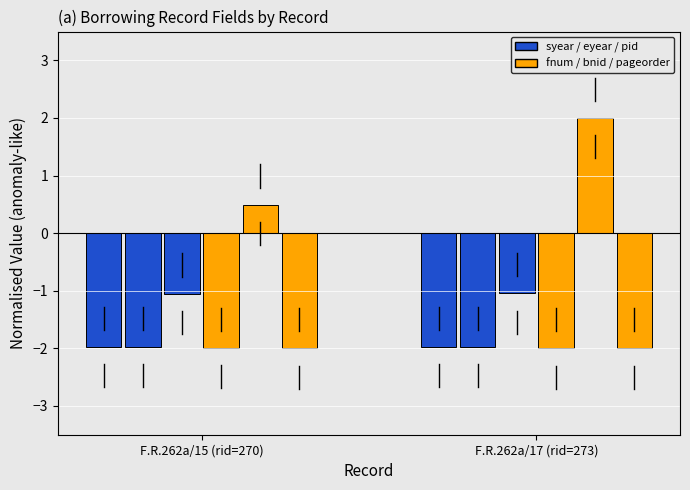

Are the bars grouped side by side (vs. stacked)?

Yes